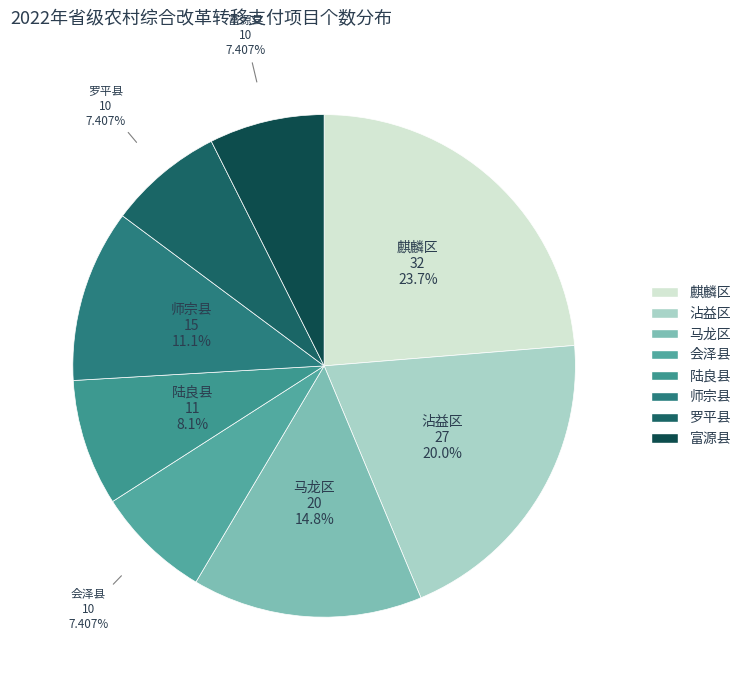

To the nearest percent, what is the difference between the 会泽县 and 沾益区 slice percentages?

13%